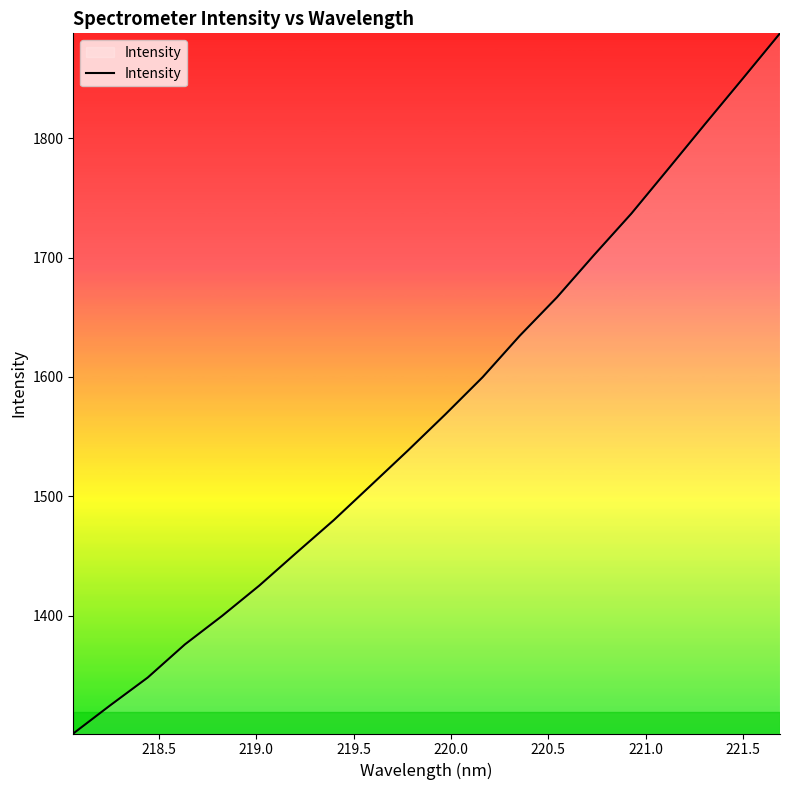

What is the smallest value displayed?

1301.1